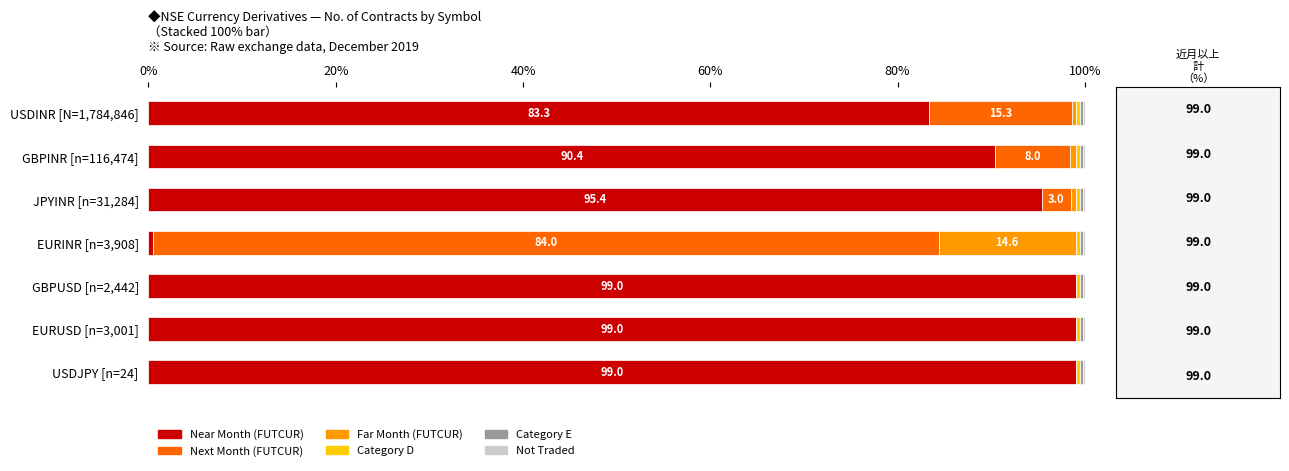

What is the highest value of the Near Month (FUTCUR) series?

99.0